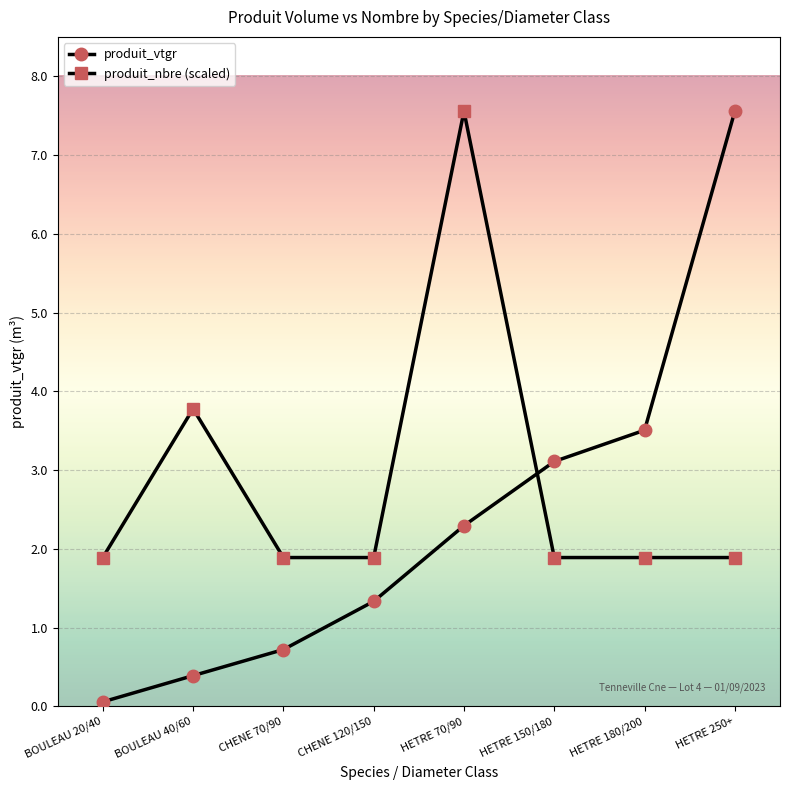

The value of produit_vtgr at CHENE 120/150 is 1.3. True or false?

True